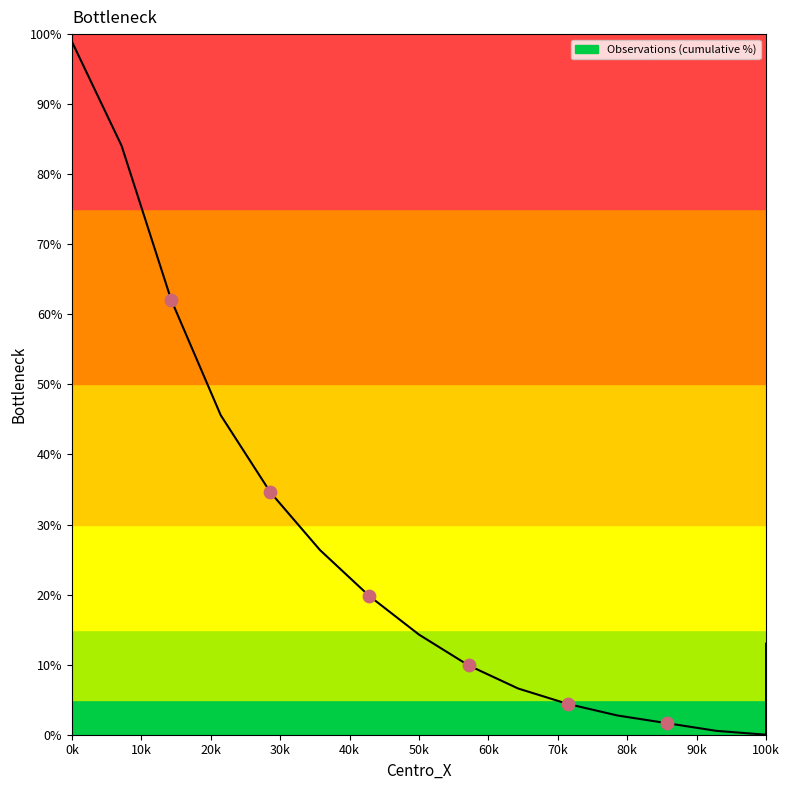

What is the change in value from 0k to 100k?

-87.0